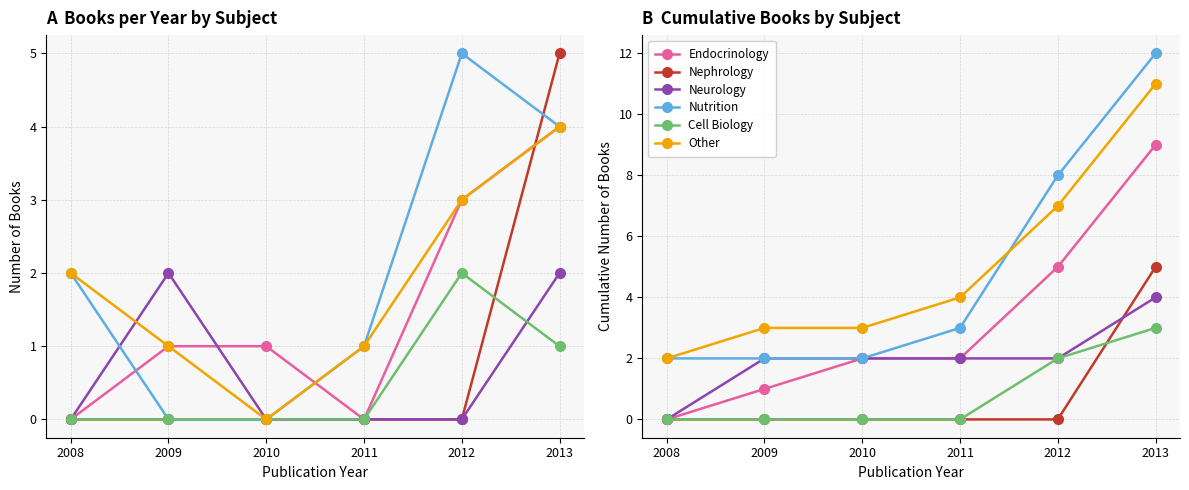

What is the greatest value displayed?

12